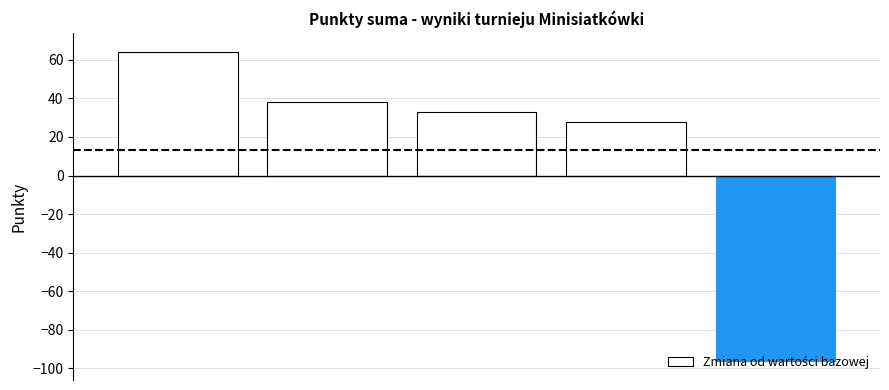

What is the greatest value displayed?

64